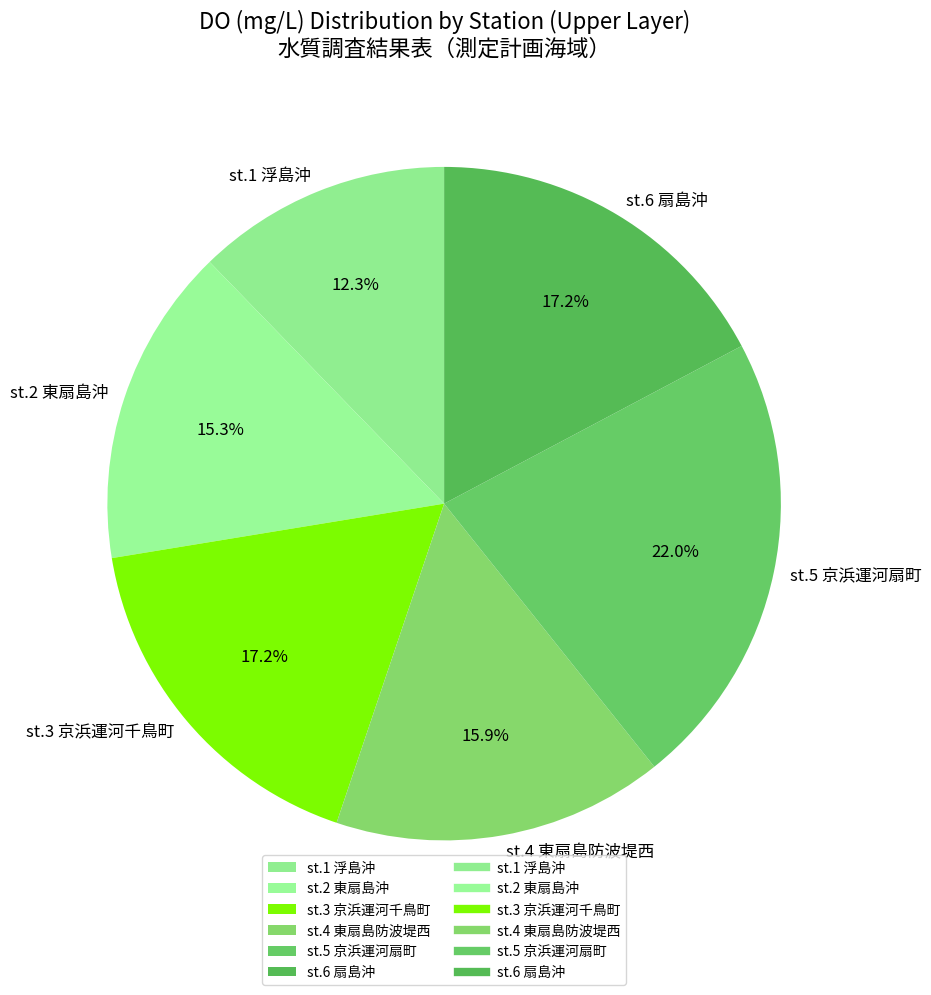

Count the number of slices in the pie.

6